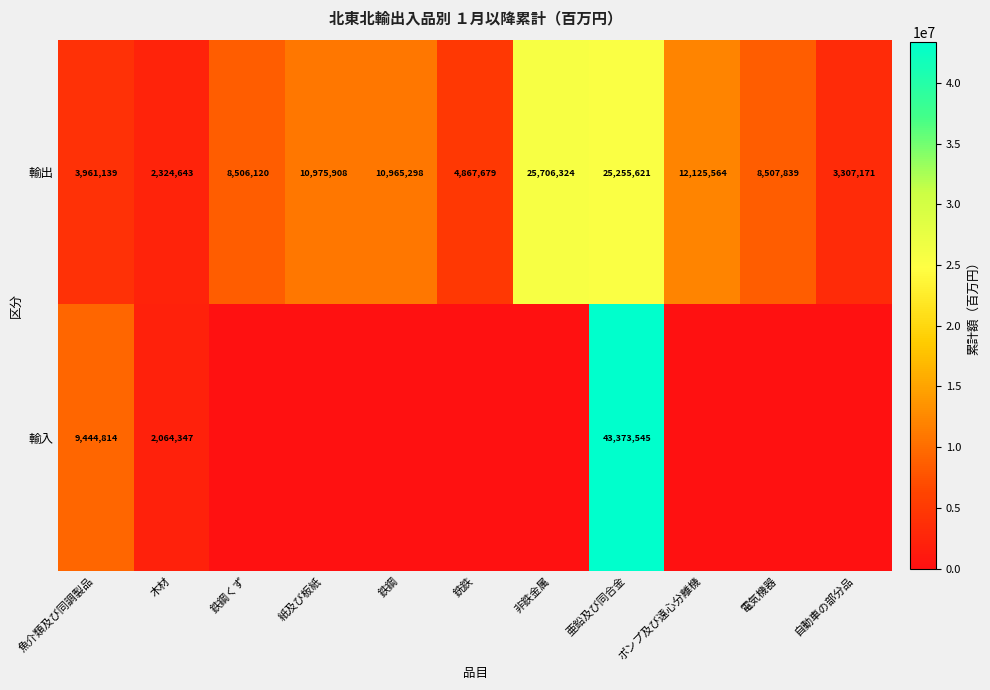

Which has a higher value, 鉄鋼くず or 電気機器?

電気機器